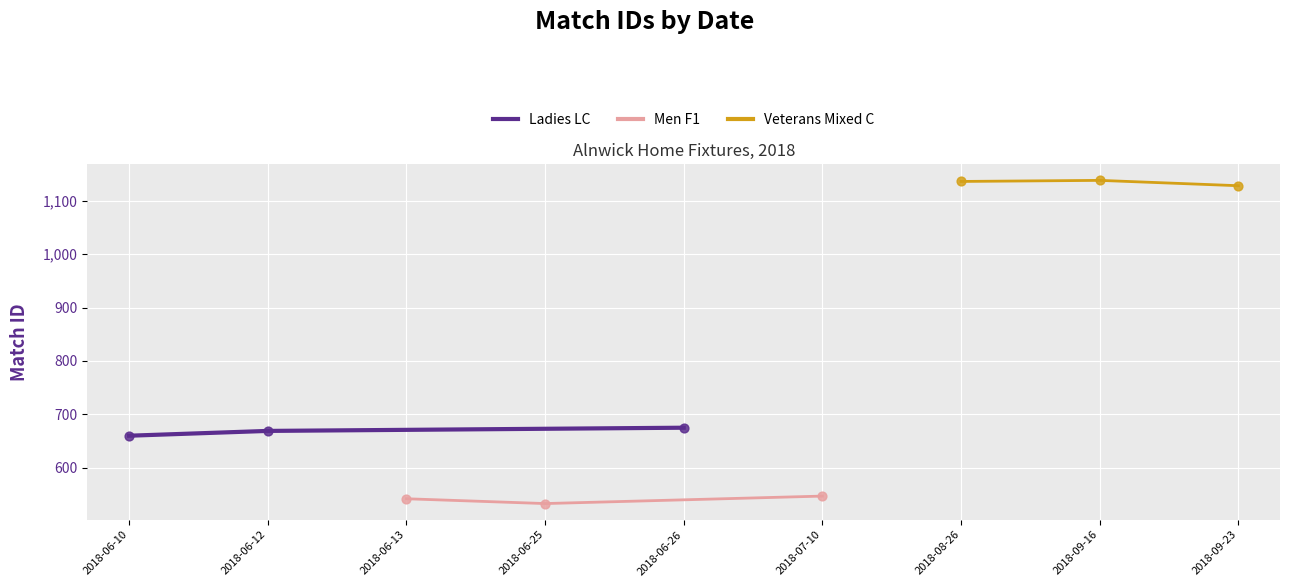

What is the lowest value of the Ladies LC series?

660